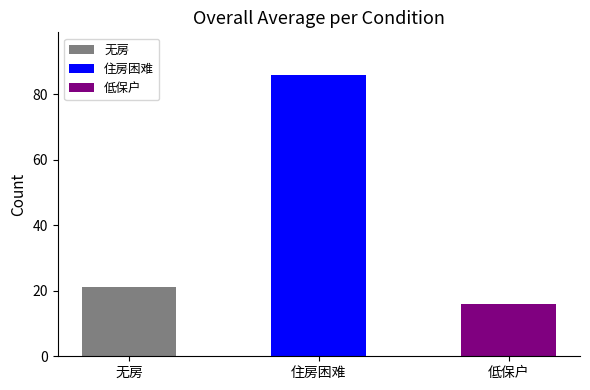

What is the maximum value shown in the chart?

86